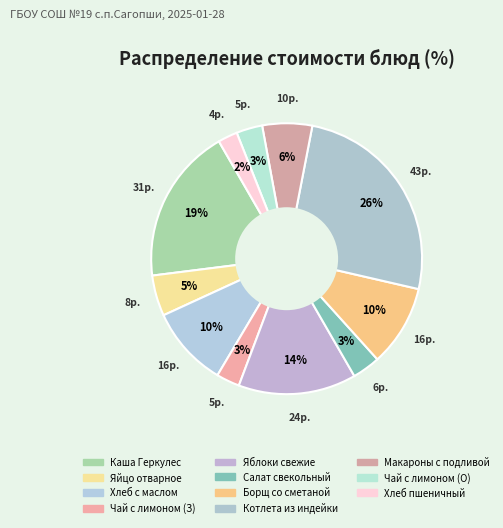

Which slice is the smallest?

хлеб пшеничный